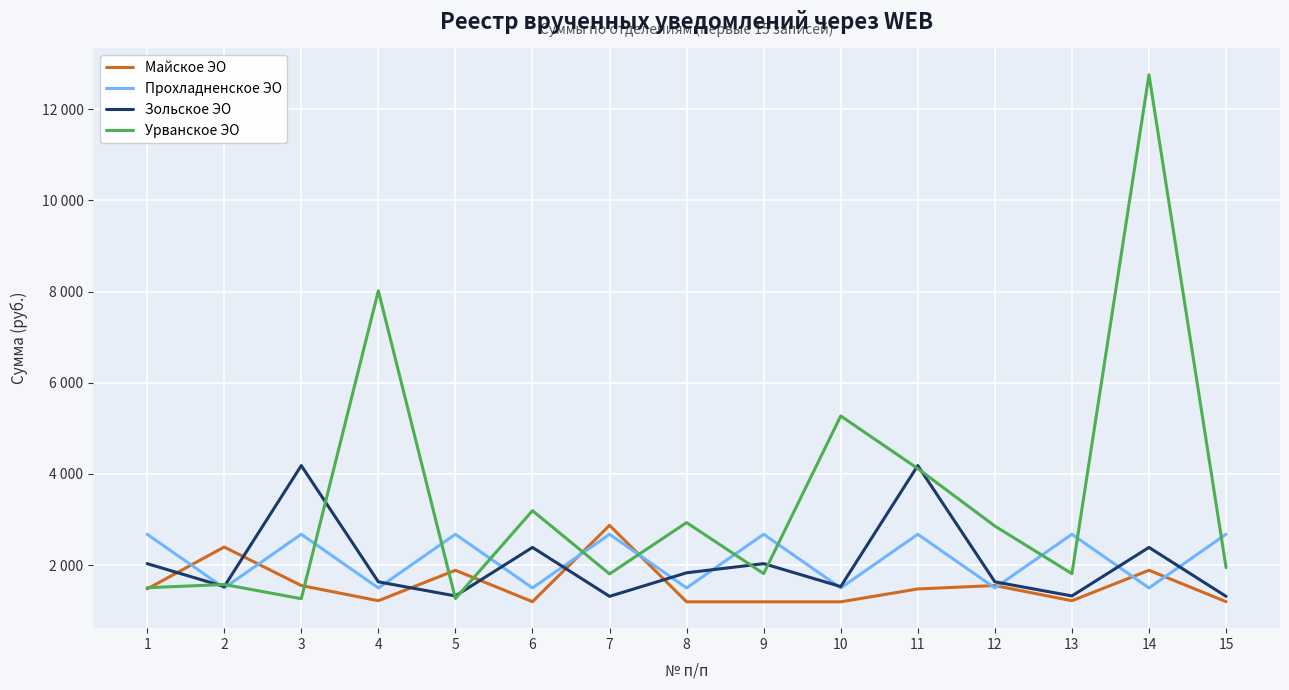

Reading left to right, what are all the values shown in this chart?

Майское ЭО: 1=1476.4	2=2396.1	3=1551.4	4=1218.3	5=1886.4	6=1197.4	7=2871.6	8=1194.3	9=1194.3	10=1194.3	11=1476.4	12=1551.4	13=1218.3	14=1886.4	15=1197.4
Прохладненское ЭО: 1=2676.1	2=1498.4	3=2676.1	4=1498.4	5=2676.1	6=1498.4	7=2676.1	8=1498.4	9=2676.1	10=1498.4	11=2676.1	12=1498.4	13=2676.1	14=1498.4	15=2676.1
Зольское ЭО: 1=2031.5	2=1528.8	3=4182.5	4=1632.4	5=1323.2	6=2387.7	7=1314.3	8=1831.1	9=2031.5	10=1528.8	11=4182.5	12=1632.4	13=1323.2	14=2387.7	15=1314.3
Урванское ЭО: 1=1503.2	2=1574.7	3=1262.1	4=8016.5	5=1265.7	6=3193.8	7=1806.3	8=2932.4	9=1812.7	10=5270.9	11=4116.6	12=2855.9	13=1811.1	14=12754.1	15=1945.5